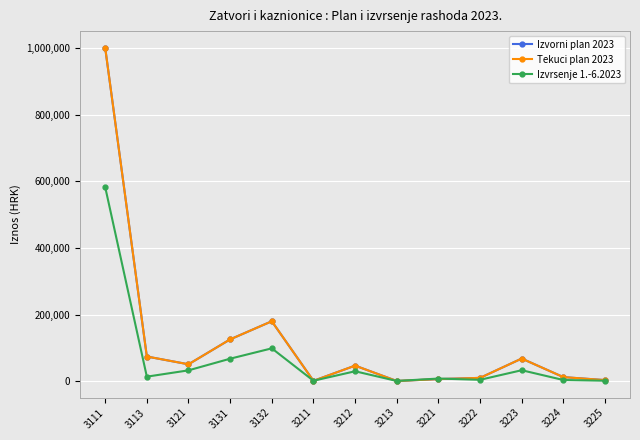

Where is the first local minimum for Tekuci plan 2023?

3121